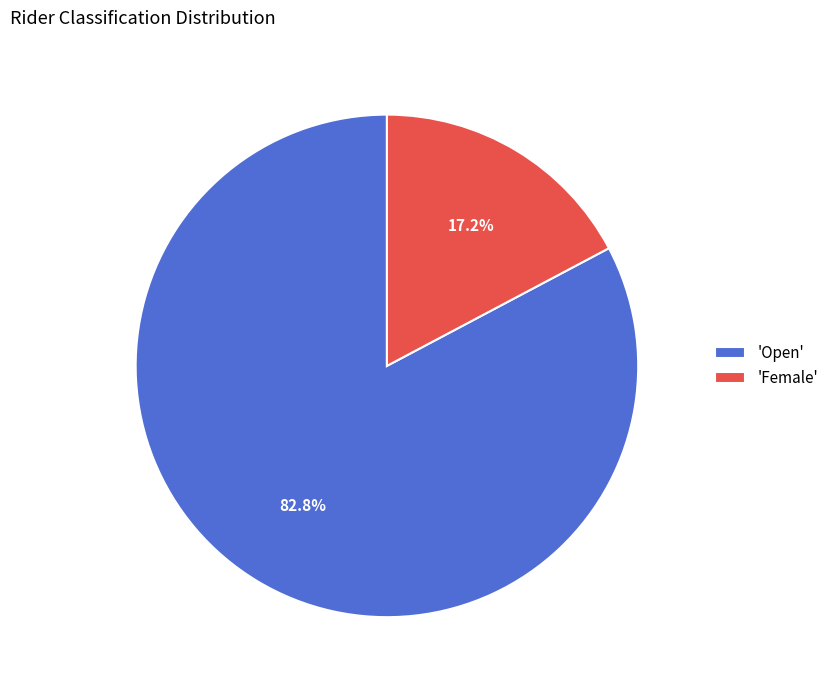

Is 'Female' the majority of the pie?

No